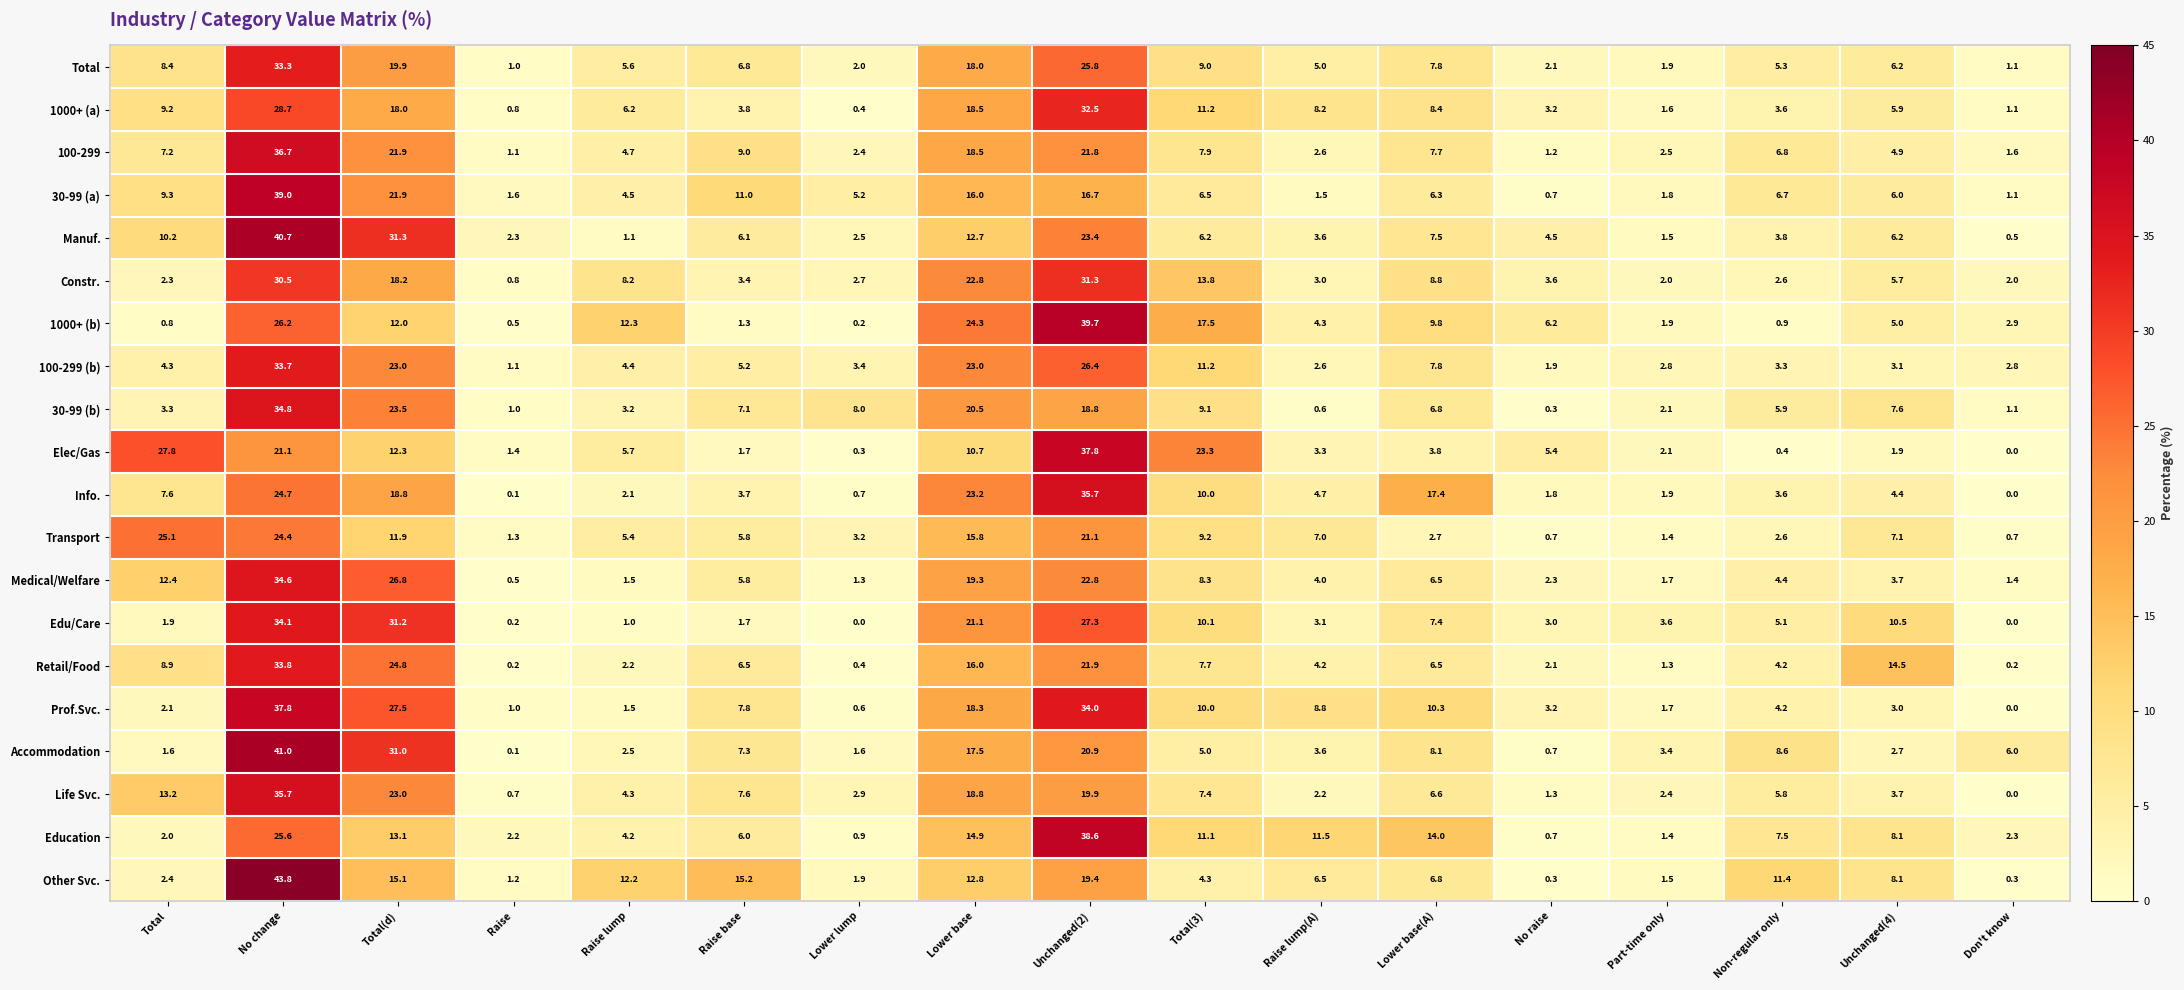

At which category is the sum across all series the highest?

No change